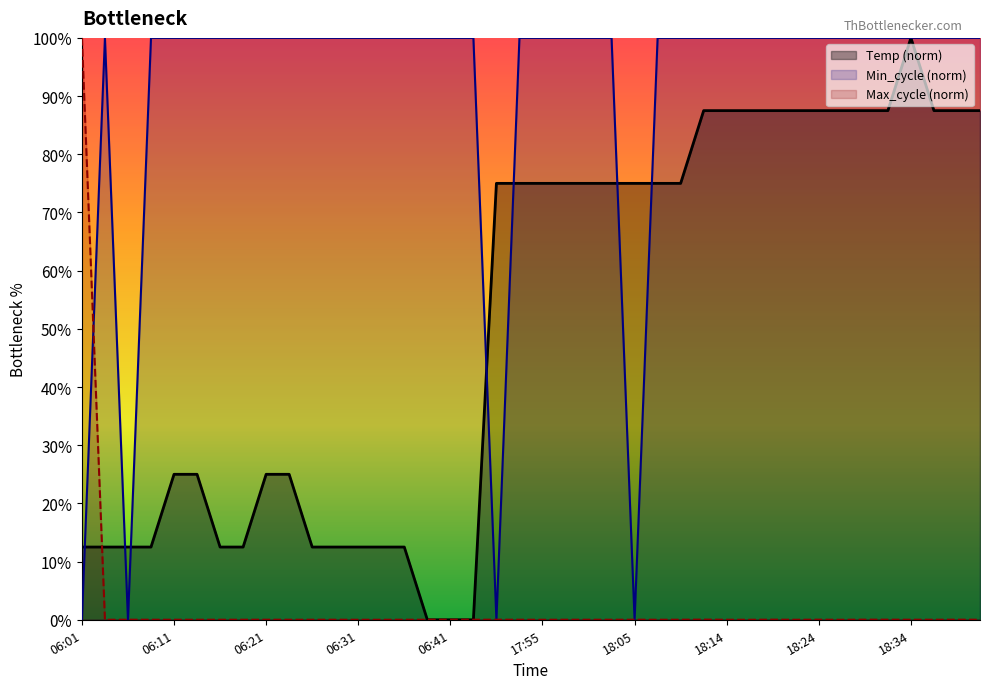

How many interior local peaks does the Min_cycle series have?

1